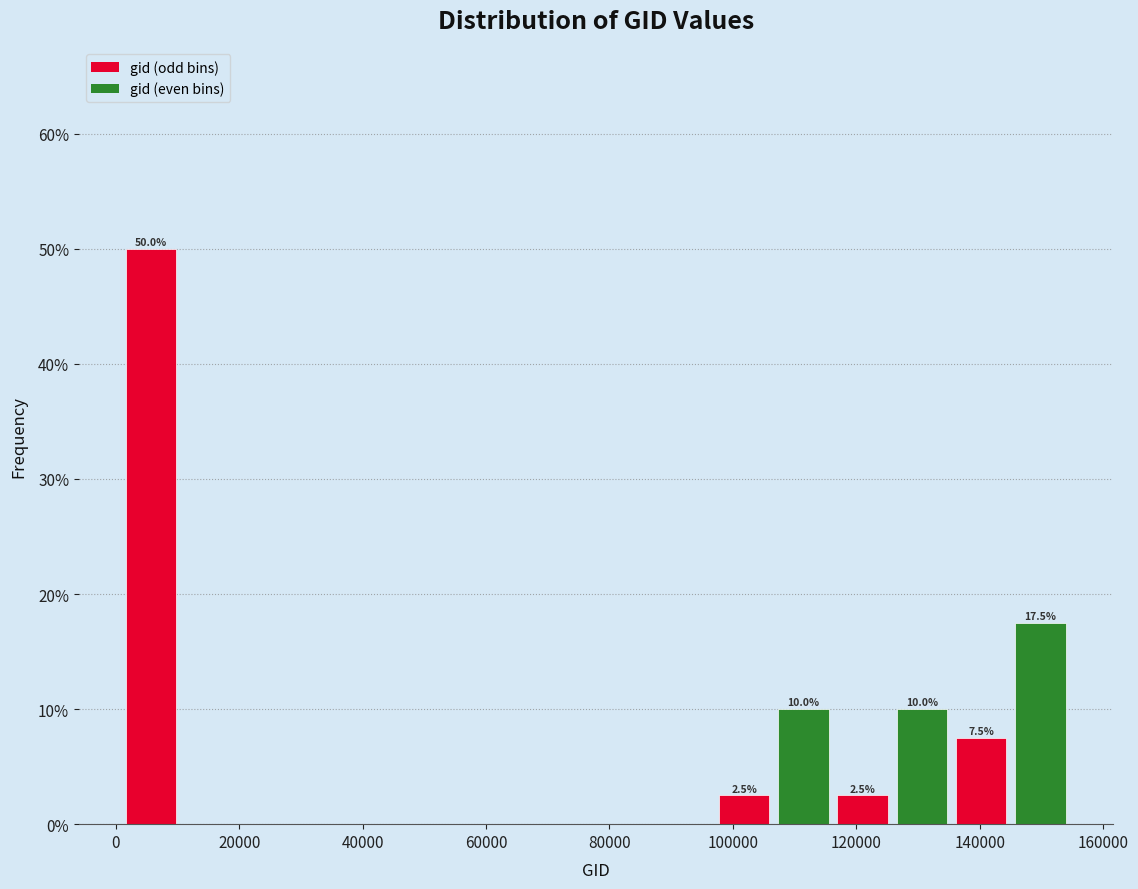

Over which range of the x-axis is the bar tallest?

0 to 10000